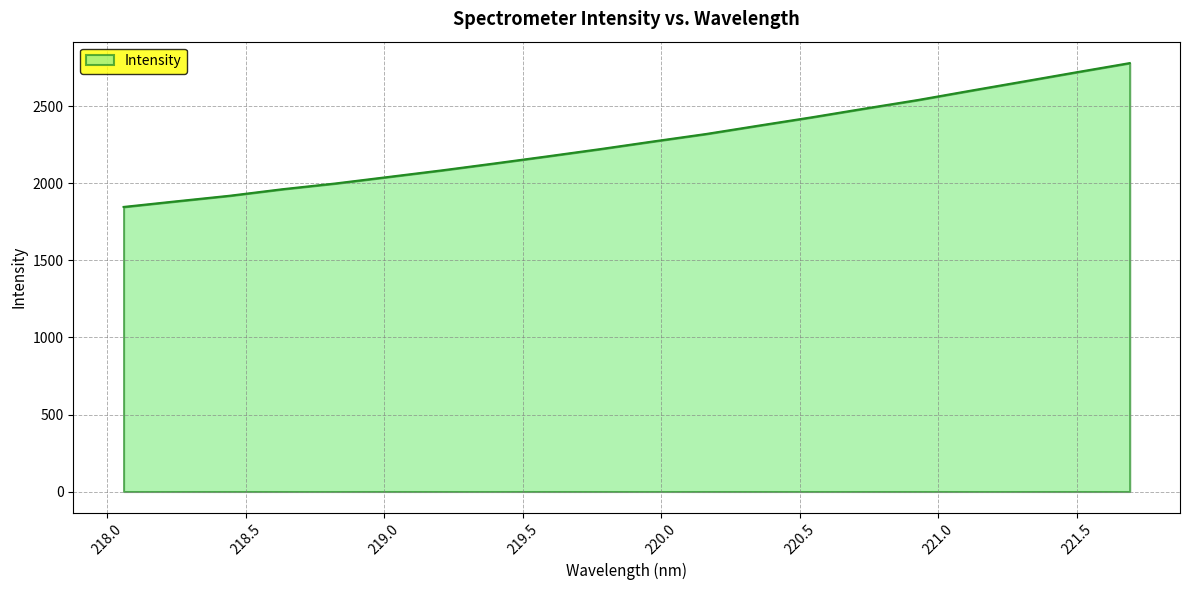

True or false: there are more than 0 points higher than both neighbors.

False